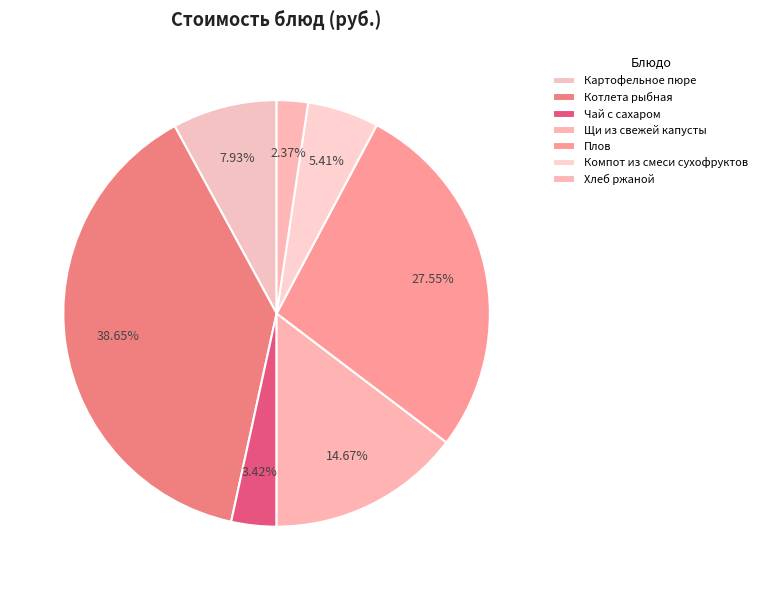

Is it true that Котлета рыбная is 39% of the pie?

True